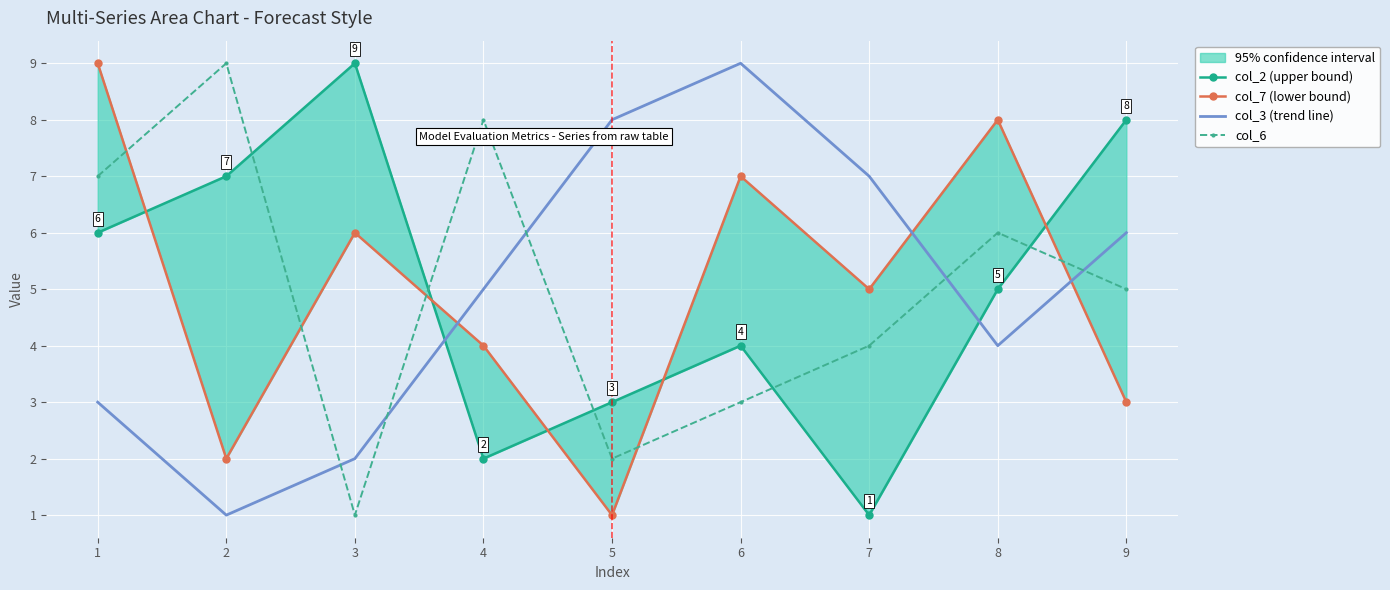

List the labels in order of col_6 value, smallest first.

3, 5, 6, 7, 9, 8, 1, 4, 2